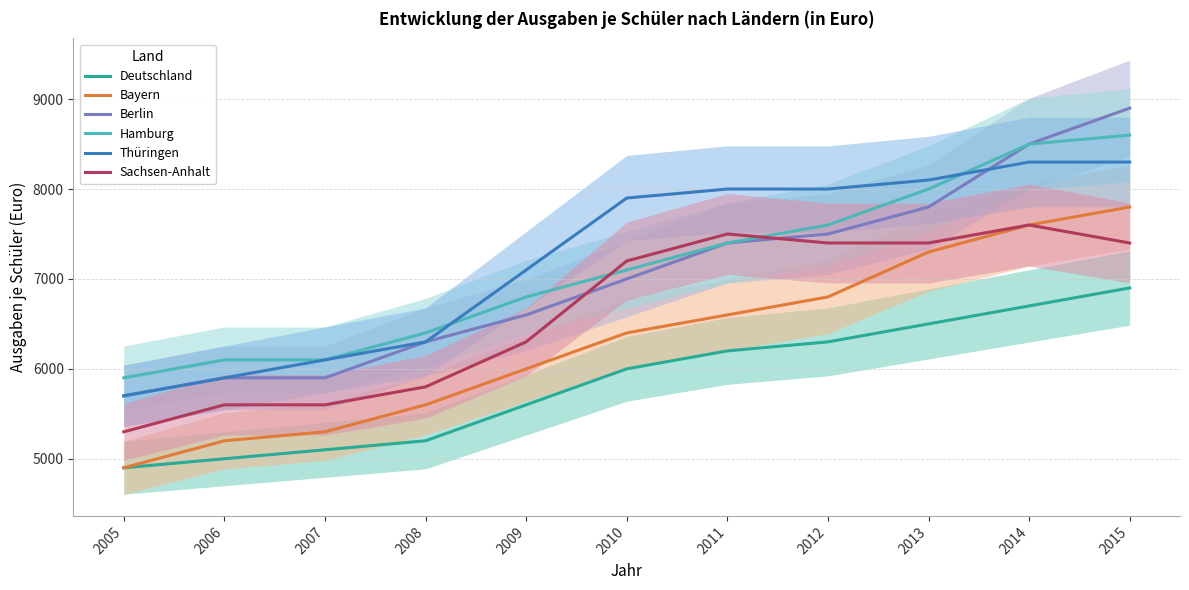

What is the minimum value shown in the chart?

4900